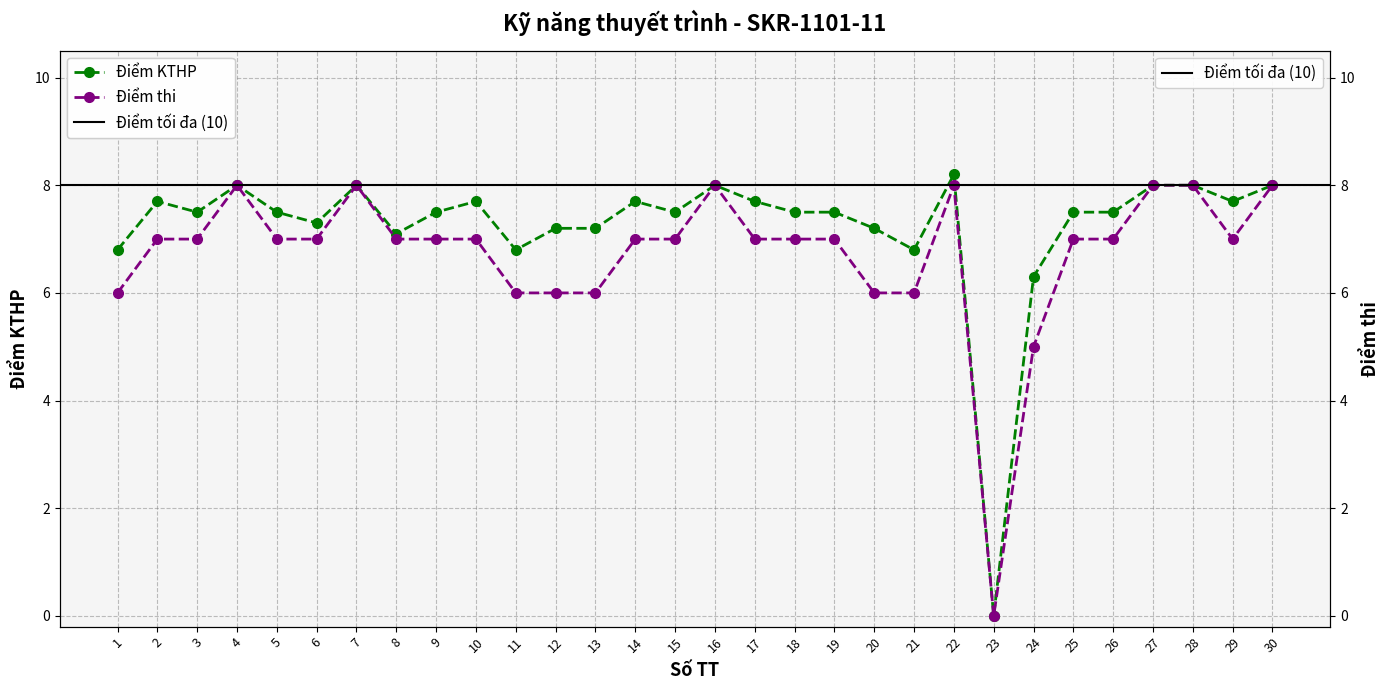

At 30, list the series in order from smallest to largest.

Điểm KTHP, Điểm thi